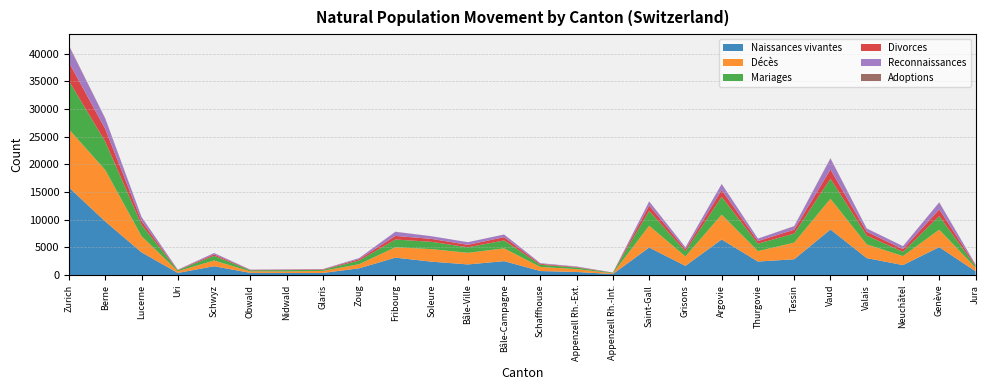

Reading left to right, list all the values displayed in this chart.

Naissances vivantes: Zurich=15794	Berne=9658	Lucerne=4087	Uri=368	Schwyz=1578	Obwald=383	Nidwald=366	Glaris=366	Zoug=1201	Fribourg=3131	Soleure=2401	Bâle-Ville=1905	Bâle-Campagne=2494	Schaffhouse=711	Appenzell Rh.-Ext.=538	Appenzell Rh.-Int.=171	Saint-Gall=4958	Grisons=1645	Argovie=6404	Thurgovie=2425	Tessin=2839	Vaud=8211	Valais=3045	Neuchâtel=1784	Genève=5030	Jura=671
Décès: Zurich=10500	Berne=9302	Lucerne=2928	Uri=312	Schwyz=1035	Obwald=271	Nidwald=268	Glaris=368	Zoug=742	Fribourg=1875	Soleure=2270	Bâle-Ville=2097	Bâle-Campagne=2312	Schaffhouse=741	Appenzell Rh.-Ext.=518	Appenzell Rh.-Int.=135	Saint-Gall=3937	Grisons=1703	Argovie=4497	Thurgovie=1884	Tessin=2998	Vaud=5552	Valais=2481	Neuchâtel=1638	Genève=3151	Jura=658
Mariages: Zurich=8734	Berne=5120	Lucerne=2059	Uri=167	Schwyz=846	Obwald=191	Nidwald=243	Glaris=189	Zoug=662	Fribourg=1396	Soleure=1312	Bâle-Ville=993	Bâle-Campagne=1436	Schaffhouse=391	Appenzell Rh.-Ext.=285	Appenzell Rh.-Int.=96	Saint-Gall=2689	Grisons=944	Argovie=3206	Thurgovie=1345	Tessin=1640	Vaud=3609	Valais=1593	Neuchâtel=753	Genève=2451	Jura=304
Divorces: Zurich=3326	Berne=2286	Lucerne=674	Uri=56	Schwyz=260	Obwald=65	Nidwald=78	Glaris=81	Zoug=244	Fribourg=657	Soleure=531	Bâle-Ville=449	Bâle-Campagne=589	Schaffhouse=161	Appenzell Rh.-Ext.=105	Appenzell Rh.-Int.=23	Saint-Gall=959	Grisons=354	Argovie=1241	Thurgovie=475	Tessin=704	Vaud=1679	Valais=694	Neuchâtel=492	Genève=1209	Jura=158
Reconnaissances: Zurich=2965	Berne=1872	Lucerne=718	Uri=56	Schwyz=241	Obwald=58	Nidwald=56	Glaris=61	Zoug=196	Fribourg=727	Soleure=472	Bâle-Ville=474	Bâle-Campagne=469	Schaffhouse=125	Appenzell Rh.-Ext.=89	Appenzell Rh.-Int.=19	Saint-Gall=723	Grisons=359	Argovie=1071	Thurgovie=429	Tessin=609	Vaud=1972	Valais=566	Neuchâtel=525	Genève=1242	Jura=140
Adoptions: Zurich=102	Berne=44	Lucerne=18	Uri=0	Schwyz=8	Obwald=0	Nidwald=2	Glaris=2	Zoug=4	Fribourg=25	Soleure=13	Bâle-Ville=6	Bâle-Campagne=13	Schaffhouse=6	Appenzell Rh.-Ext.=1	Appenzell Rh.-Int.=1	Saint-Gall=26	Grisons=2	Argovie=30	Thurgovie=18	Tessin=38	Vaud=65	Valais=25	Neuchâtel=18	Genève=43	Jura=3